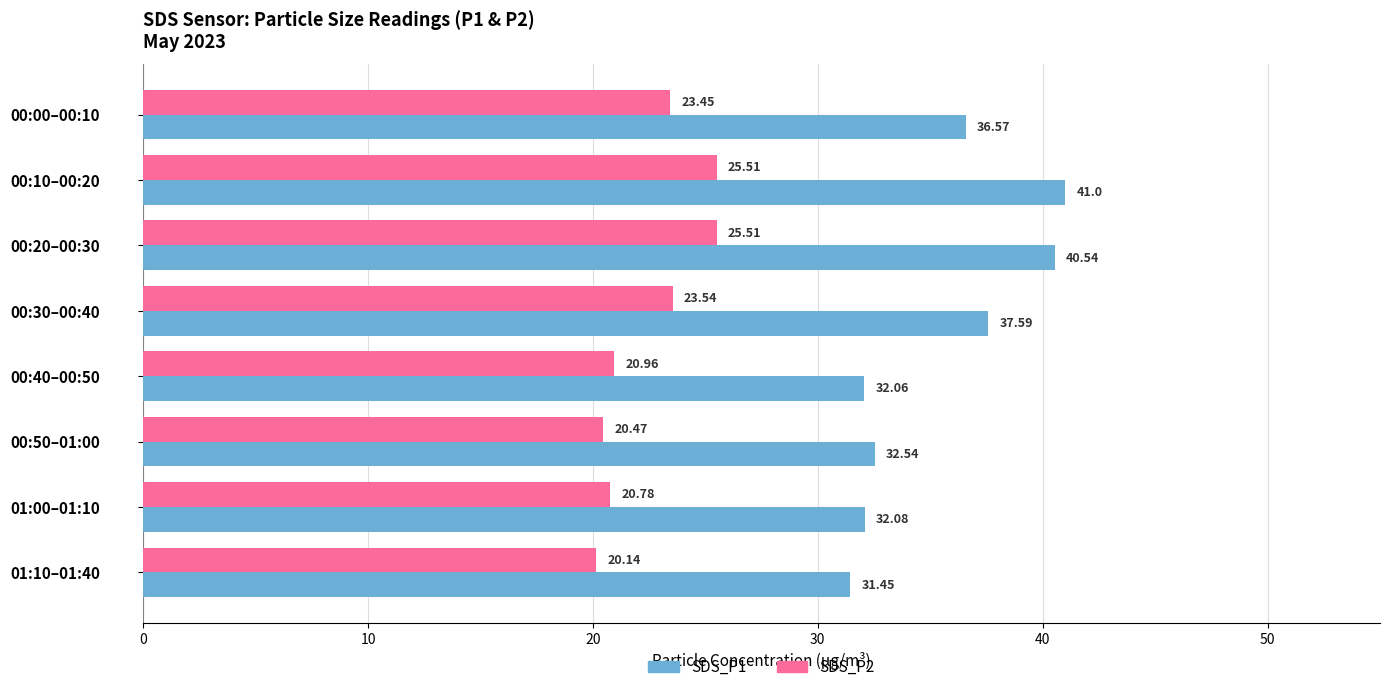

List the series in order of their overall mean, highest first.

SDS_P1, SDS_P2